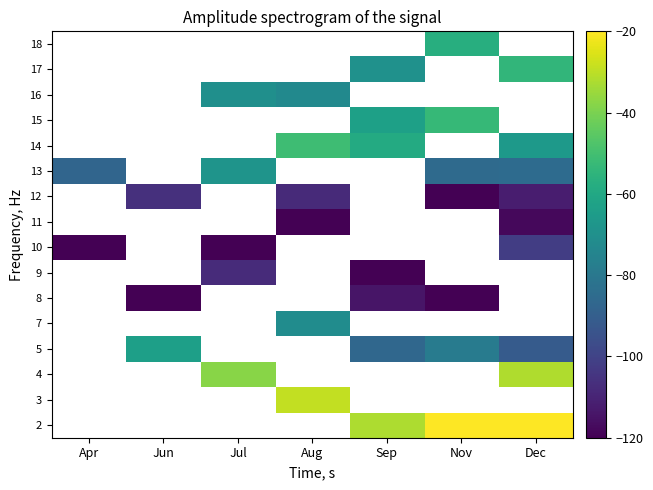

Is it true that 10 equals -101.8 at Dec?

True